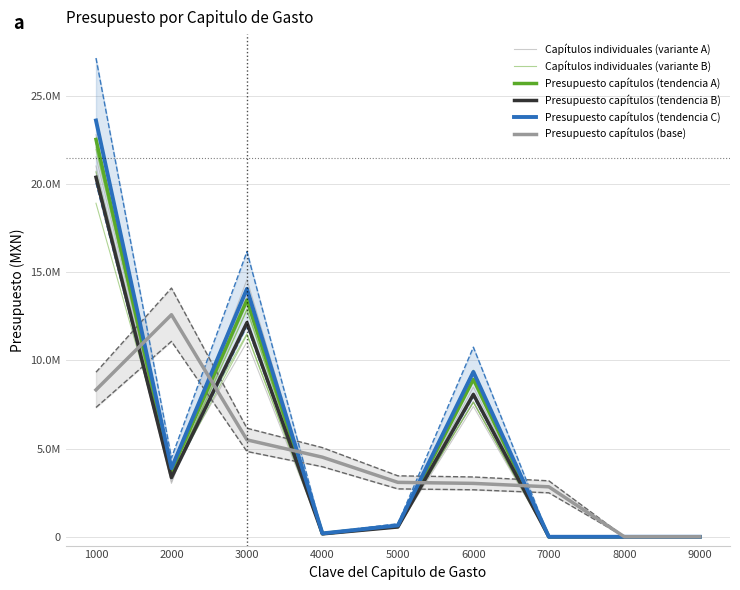

True or false: Presupuesto capítulos (tendencia C) has a value of 3888220.0 at 2000.

True